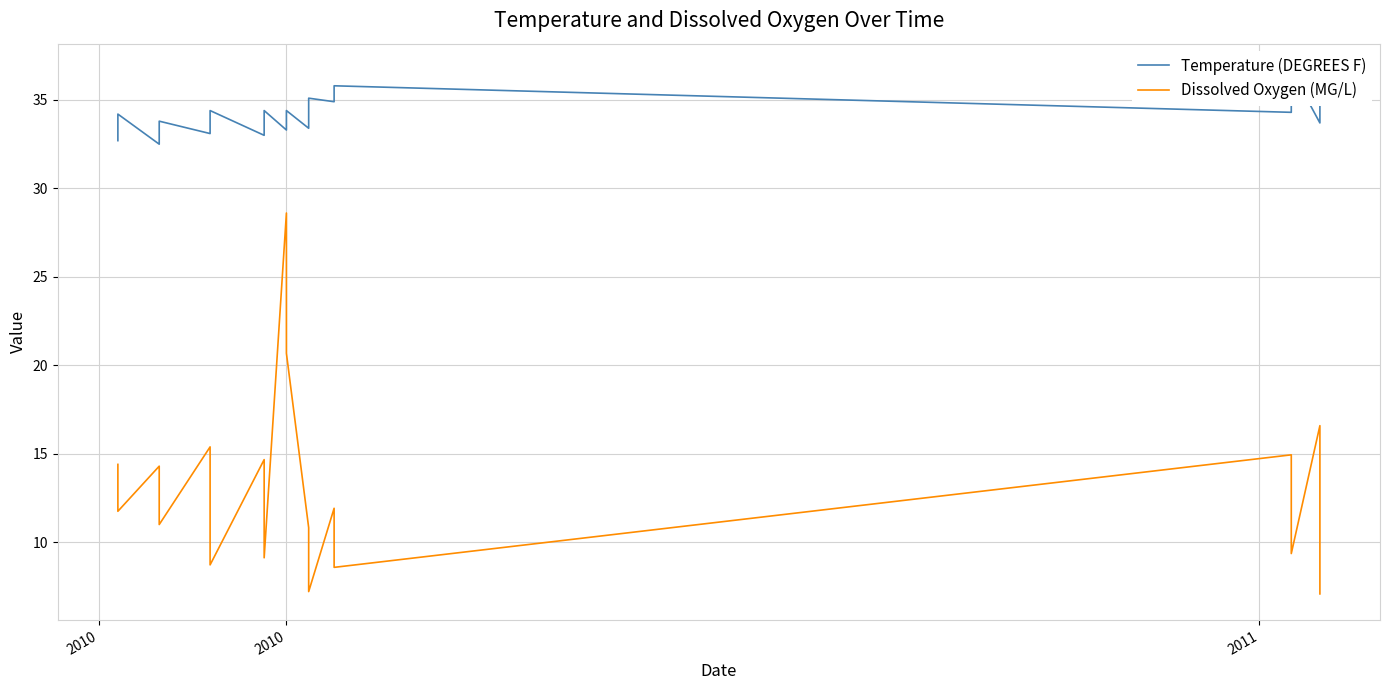

True or false: Temperature (DEGREES F) and Dissolved Oxygen (MG/L) cross at least once.

False